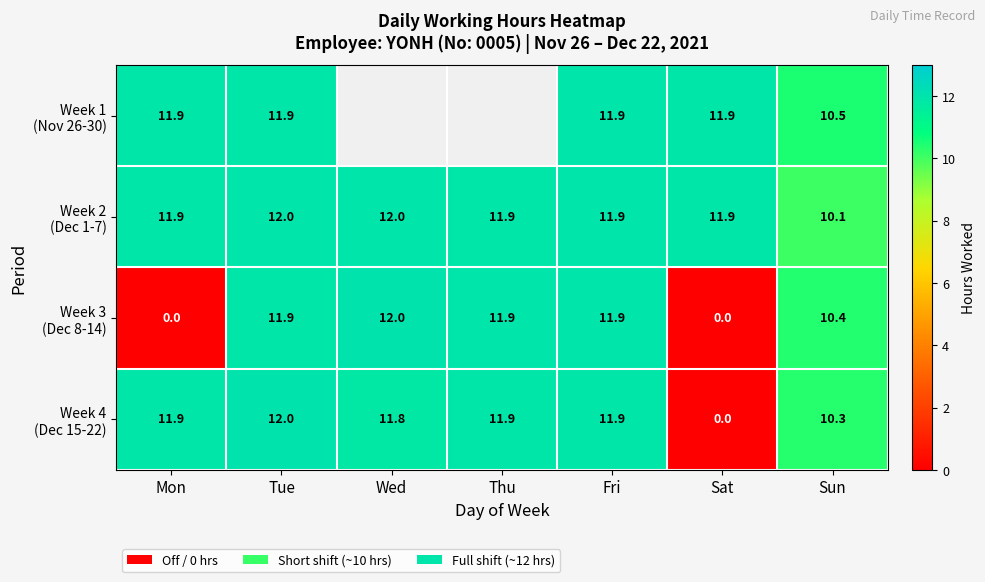

At which category does the chart reach its peak across all series?

Wed